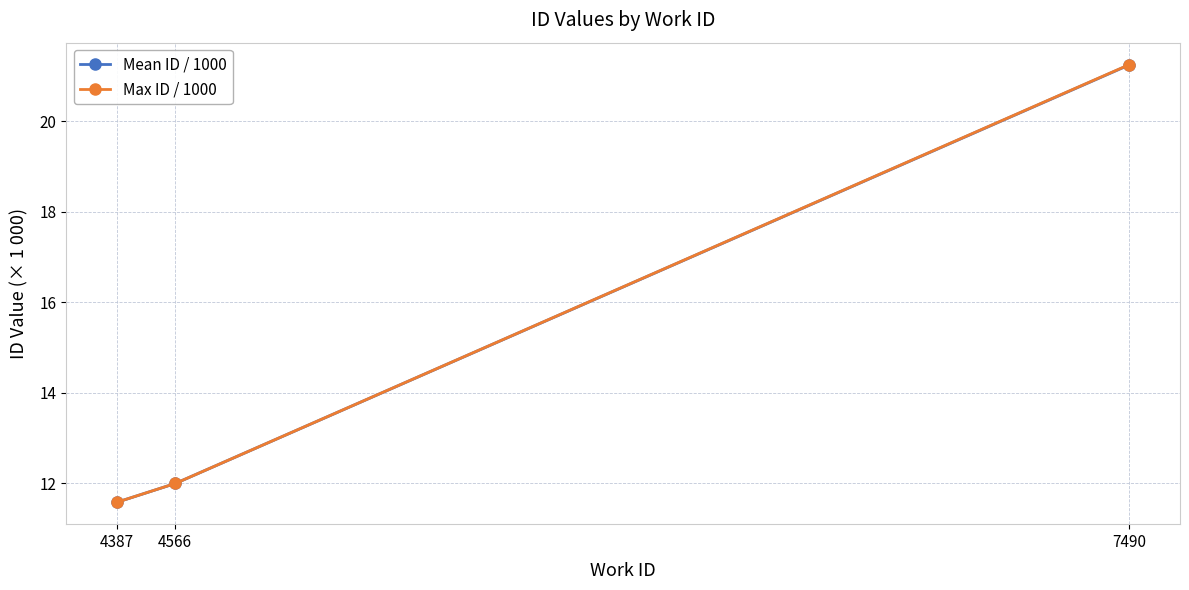

Is it true that Mean ID / 1000 equals 12.0 at 4566?

True